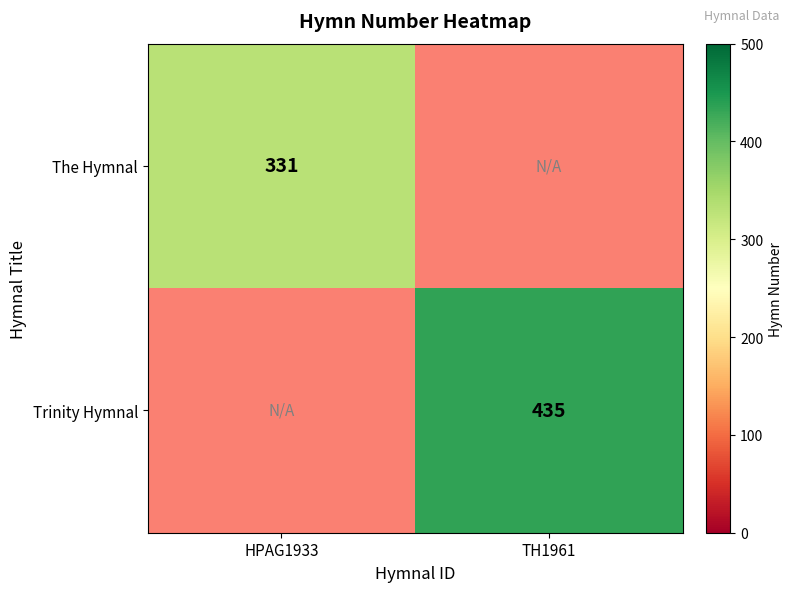

The Trinity Hymnal series shows 132 at TH1961. True or false?

False